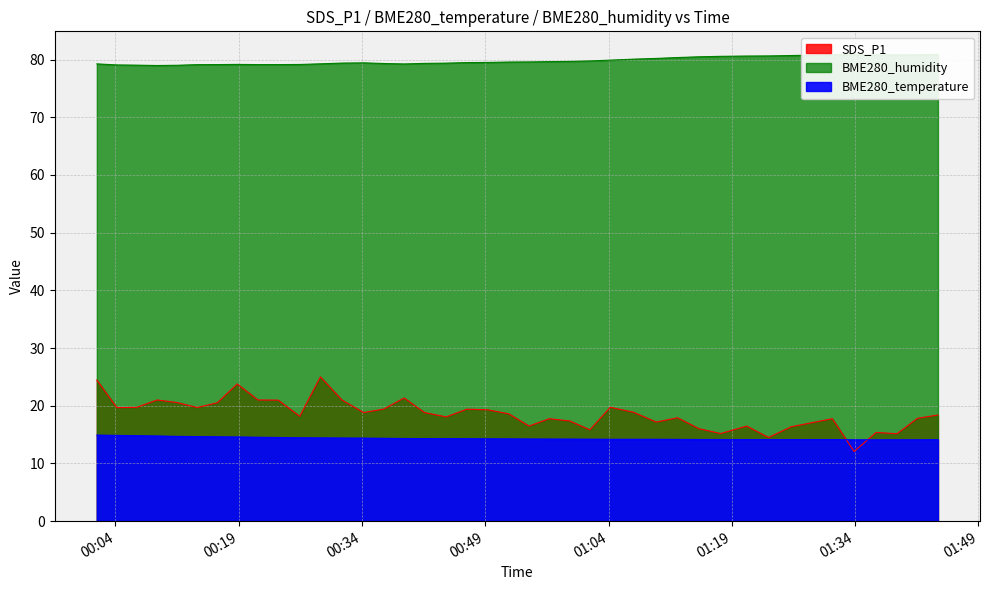

Which series changed the most between 2022/10/18 00:51:51 and 2022/10/18 01:39:05?

SDS_P1